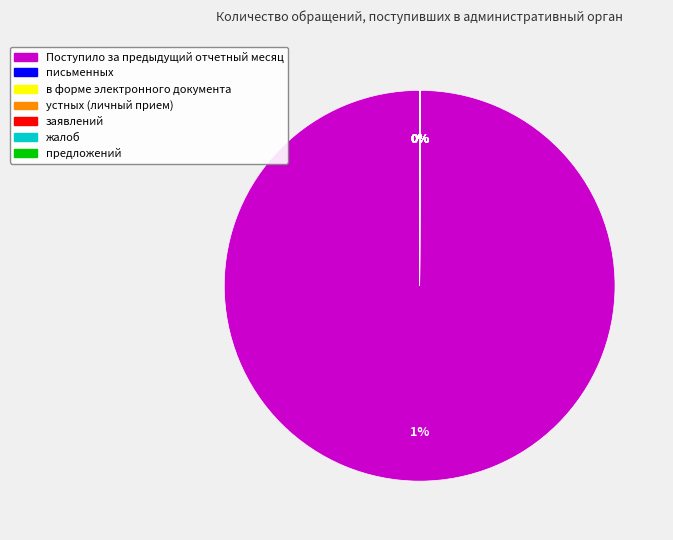

What is the majority slice?

Поступило за предыдущий отчетный месяц